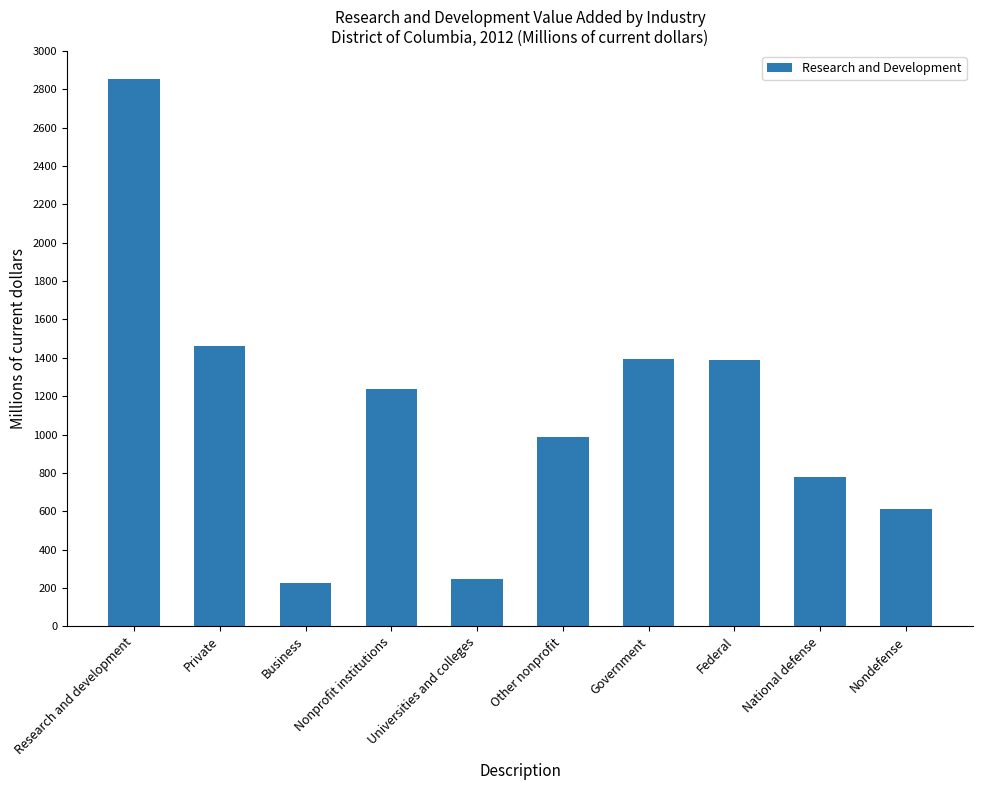

Are the bars grouped side by side (vs. stacked)?

No